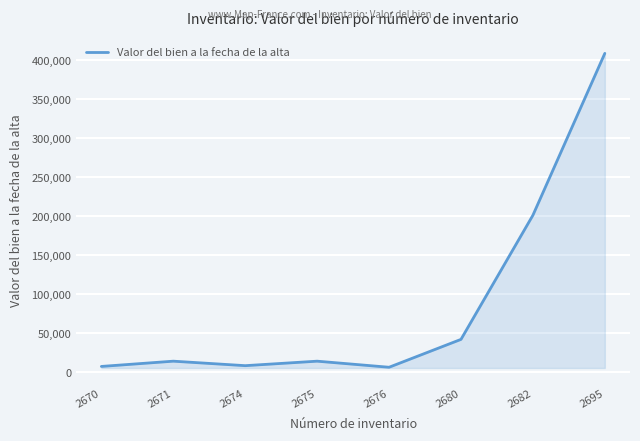

What is the change in value from 2675 to 2676?

-7805.0